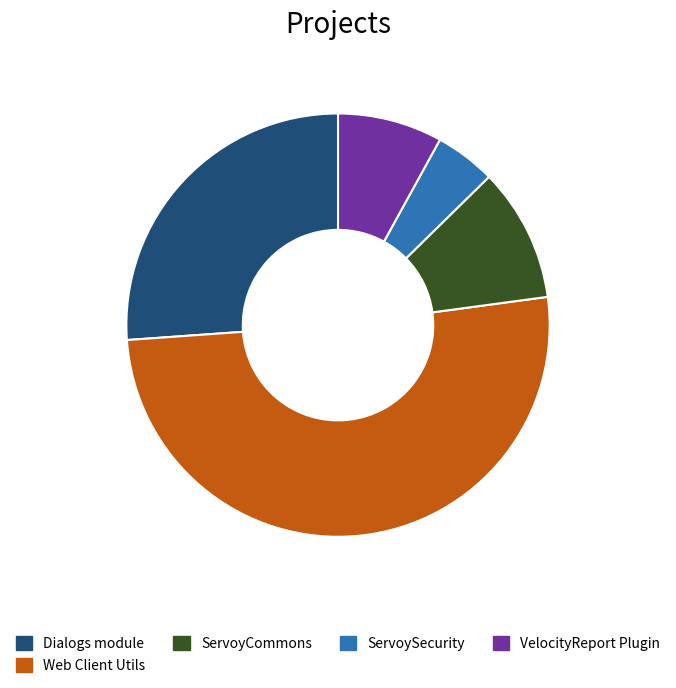

Which category has the smallest portion of the pie?

ServoySecurity